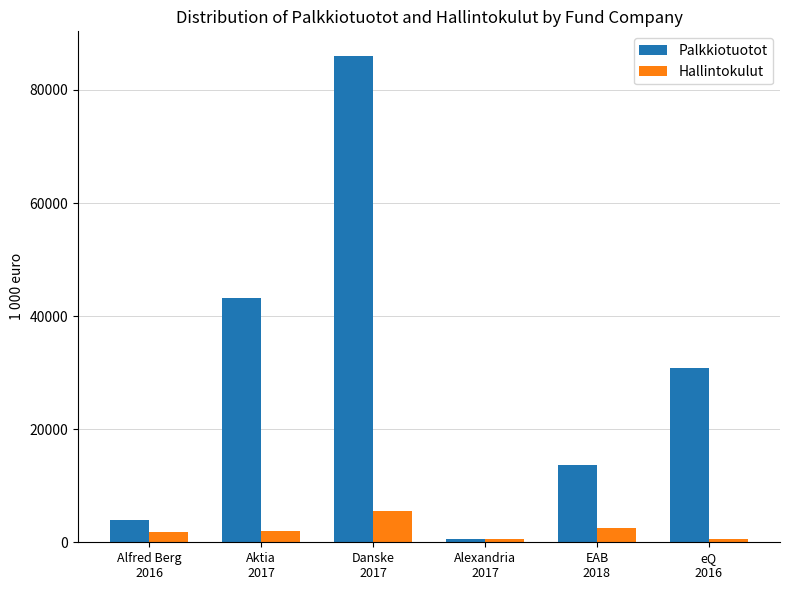

The value of Palkkiotuotot at EAB
2018 is 13635. True or false?

True